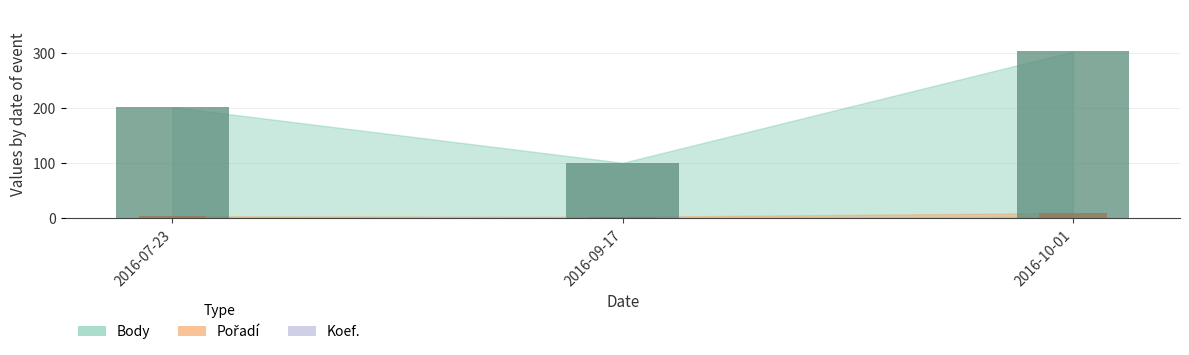

What is the greatest value displayed?

303